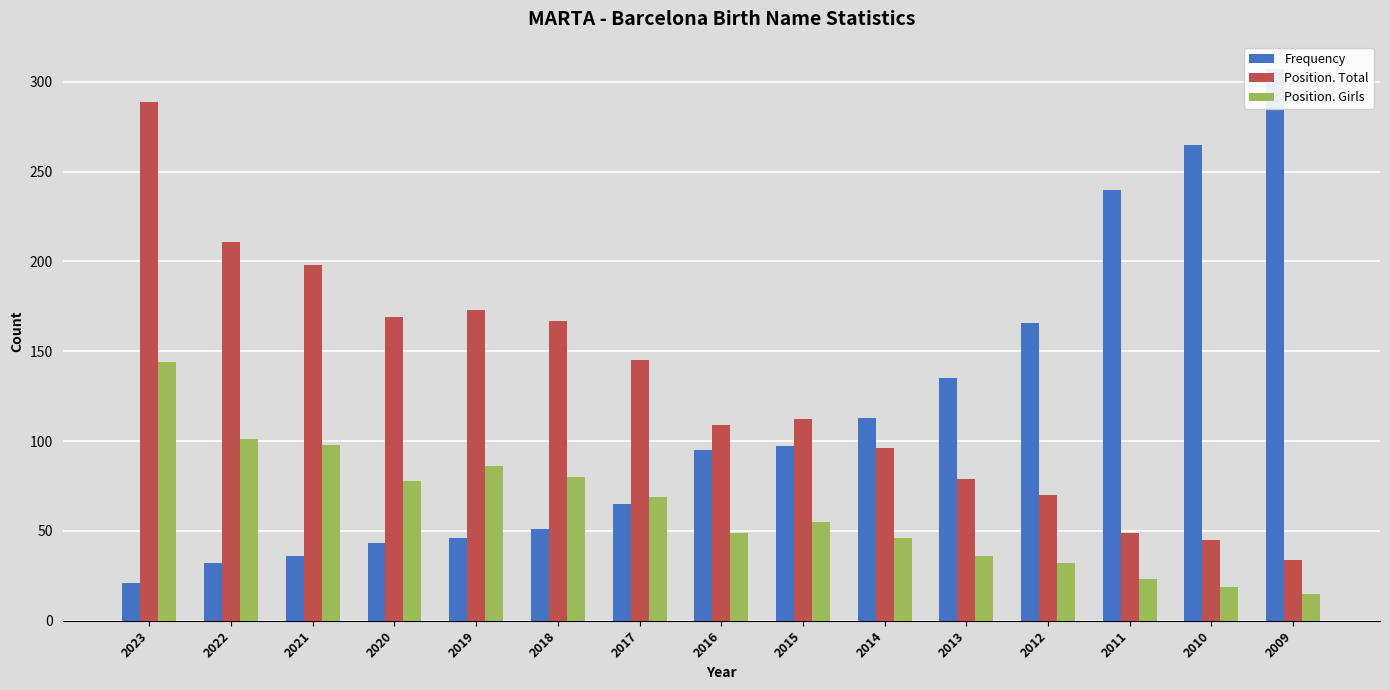

Between 2015 and 2012, which series saw the biggest shift?

Frequency